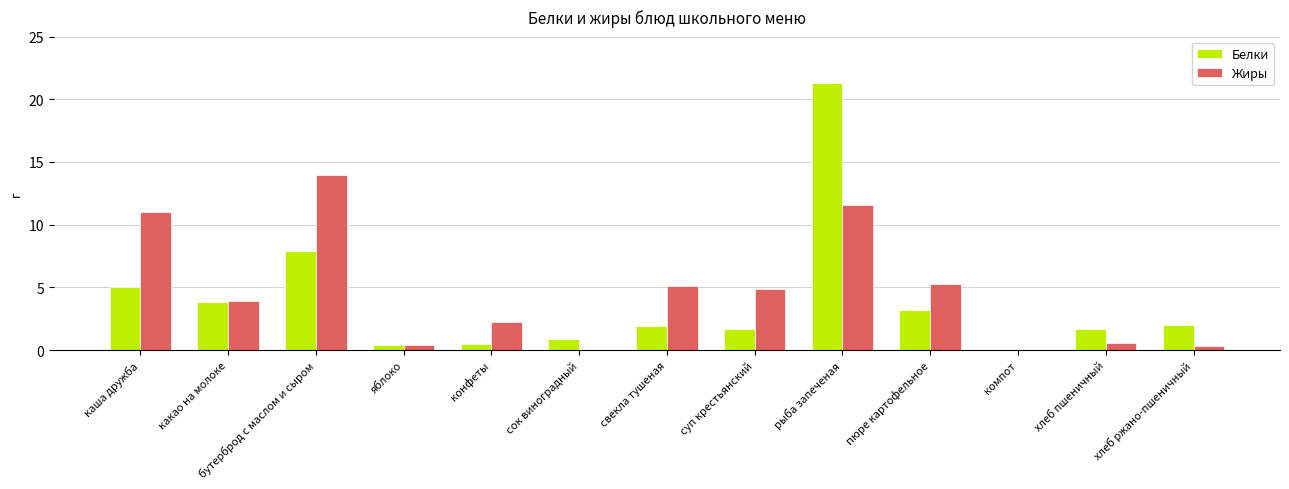

Which series has the largest total across all categories?

Жиры